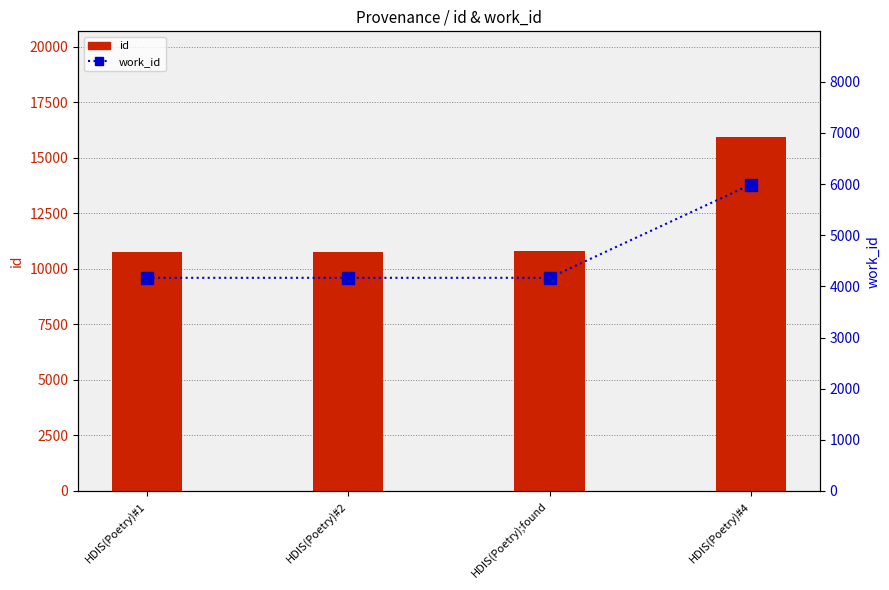

Is the value of work_id at HDIS(Poetry)#2 greater than the value of id at HDIS(Poetry)#1?

No